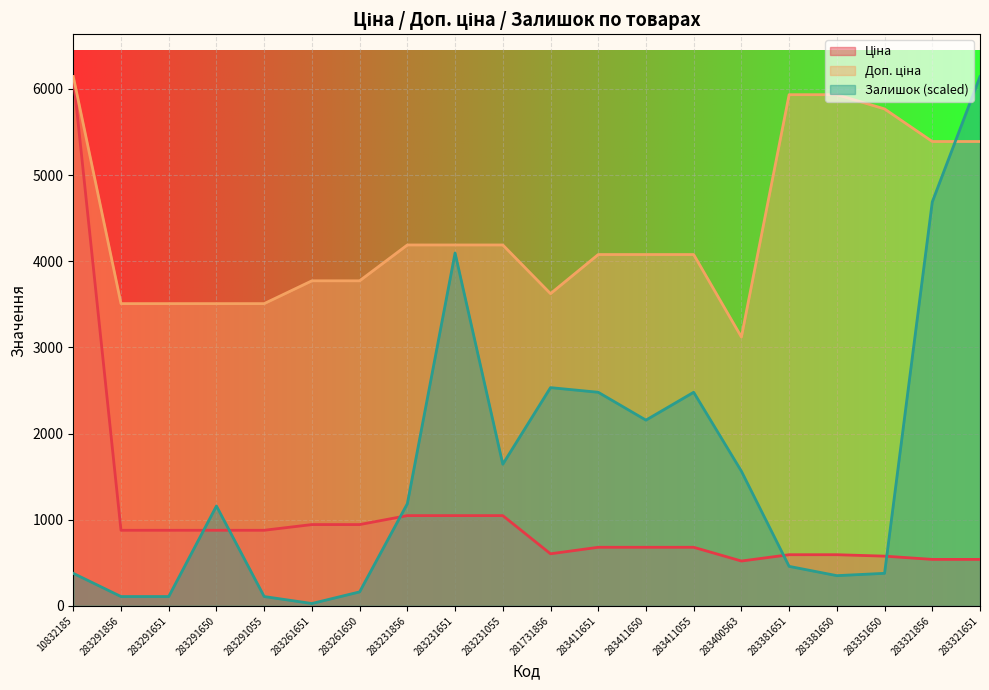

True or false: Ціна has a value of 943.2 at 283261651.

True